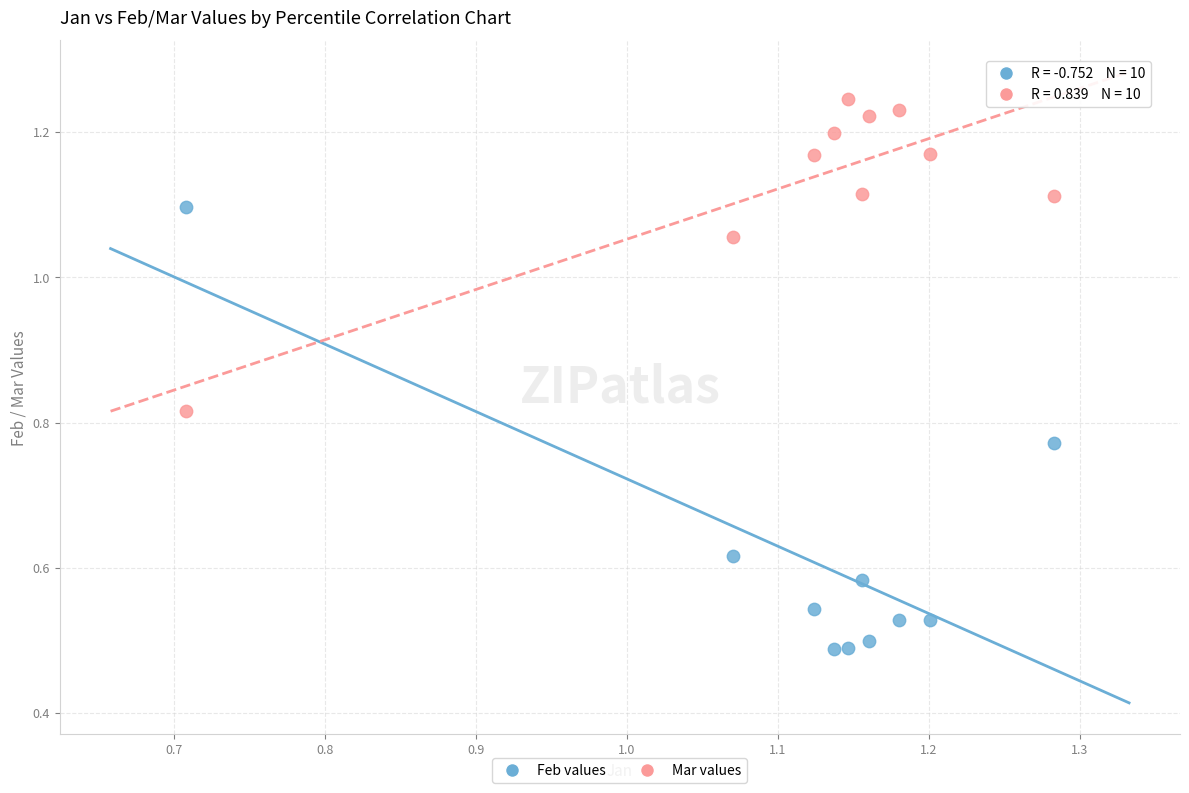

Which series contains the highest Y value?

Mar values